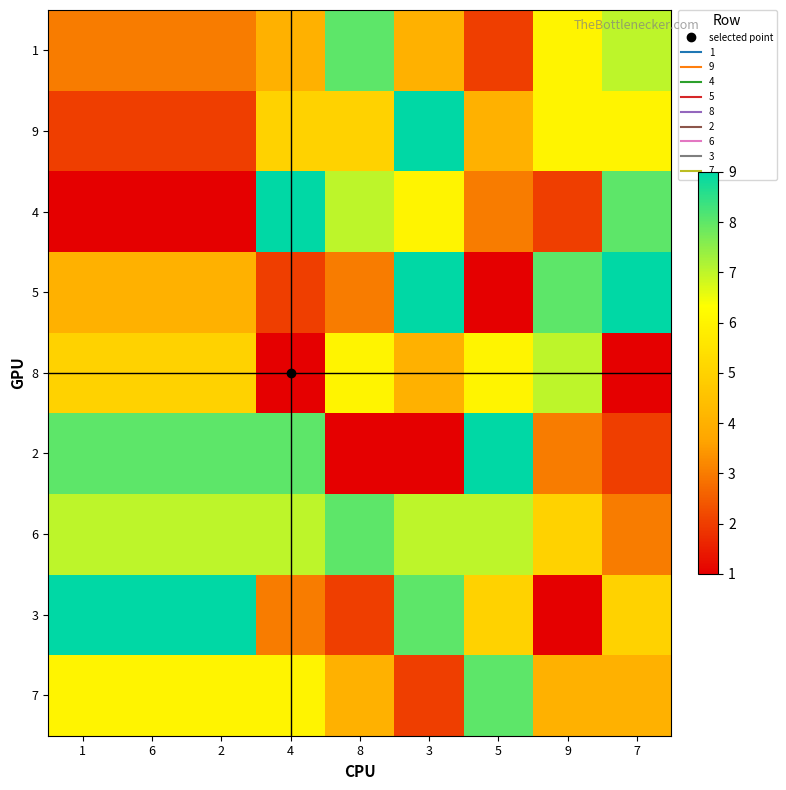

Reading left to right, extract all data points from this chart.

1: 1=3	6=3	2=3	4=4	8=8	3=4	5=2	9=6	7=7
9: 1=2	6=2	2=2	4=5	8=5	3=9	5=4	9=6	7=6
4: 1=1	6=1	2=1	4=9	8=7	3=6	5=3	9=2	7=8
5: 1=4	6=4	2=4	4=2	8=3	3=9	5=1	9=8	7=9
8: 1=5	6=5	2=5	4=1	8=6	3=4	5=6	9=7	7=1
2: 1=8	6=8	2=8	4=8	8=1	3=1	5=9	9=3	7=2
6: 1=7	6=7	2=7	4=7	8=8	3=7	5=7	9=5	7=3
3: 1=9	6=9	2=9	4=3	8=2	3=8	5=5	9=1	7=5
7: 1=6	6=6	2=6	4=6	8=4	3=2	5=8	9=4	7=4